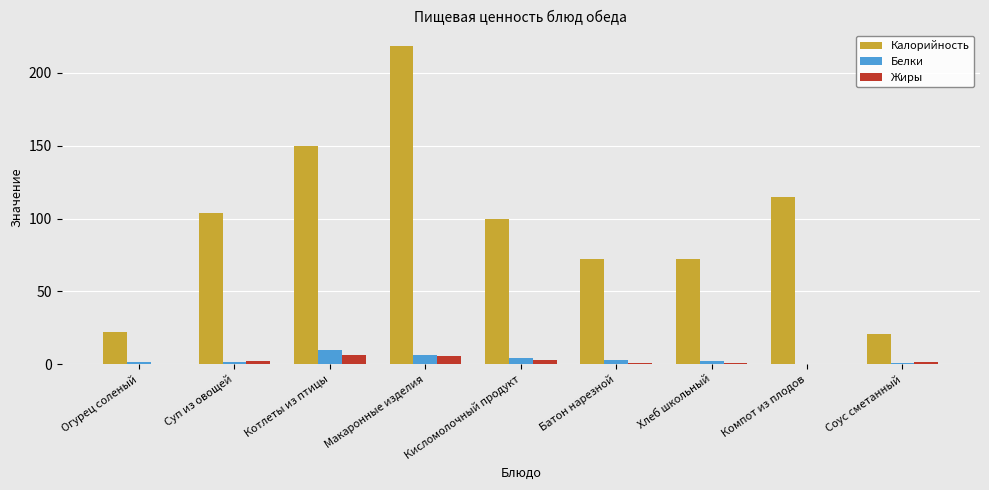

True or false: Калорийность has a value of 103.5 at Суп из овощей.

True